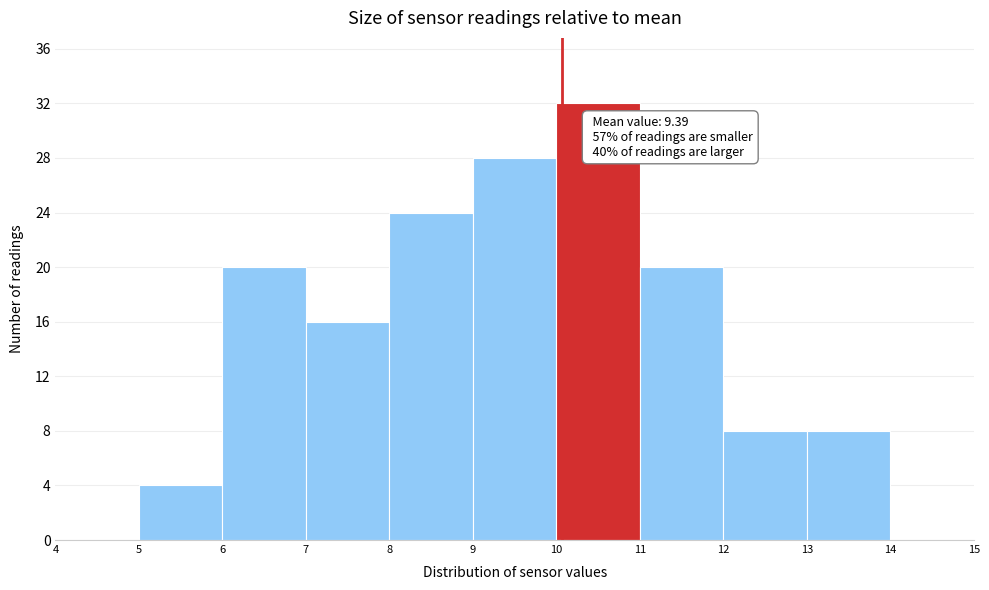

Over which range of the x-axis is the bar tallest?

10 to 11